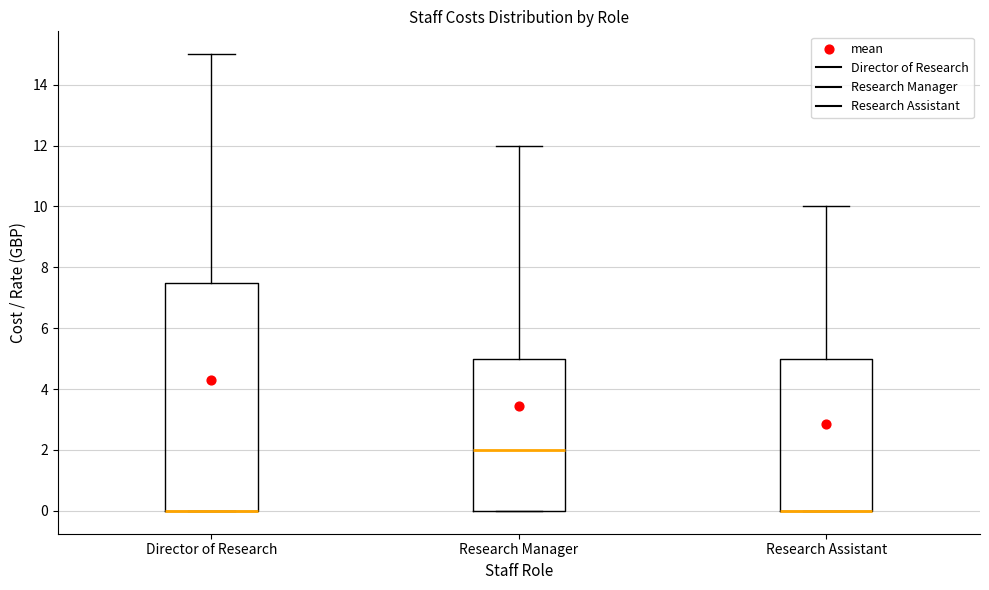

Reading left to right, transcribe this box plot: for each box, give where its median line is, the range the box spans, and where its two whiskers end, as read against the y-axis. The values are not printed on the chart, so give them approximately, as read against the axis.

Director of Research: median 0.0 (drawn on the box's lower edge), box 0.0 to 7.6, whiskers 0.0 to 15.0
Research Manager: median 2.0, box 0.0 to 5.0, whiskers 0.0 to 12.0
Research Assistant: median 0.0 (drawn on the box's lower edge), box 0.0 to 5.0, whiskers 0.0 to 10.0